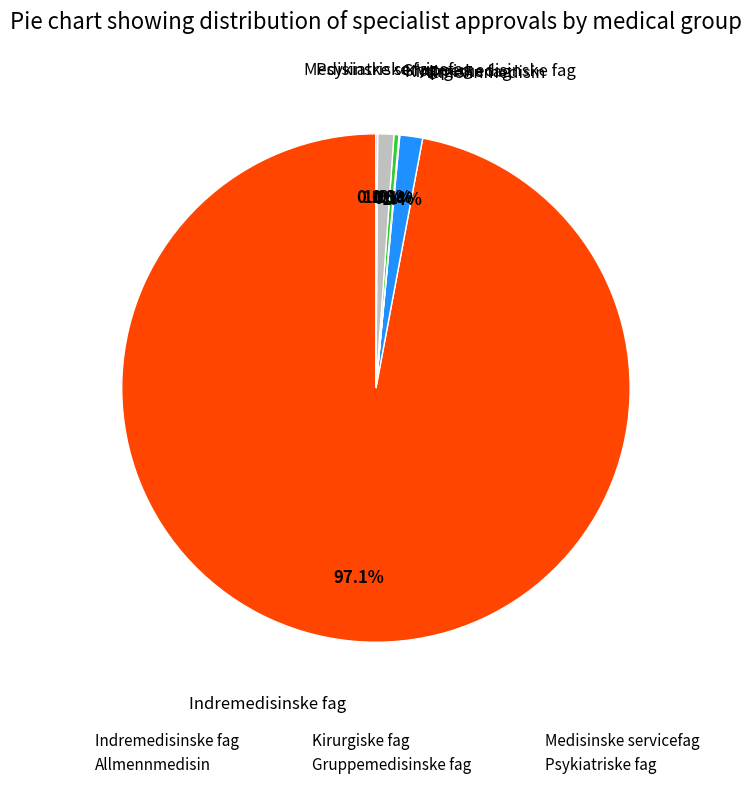

What portion of the pie excludes Medisinske servicefag?

99.0%